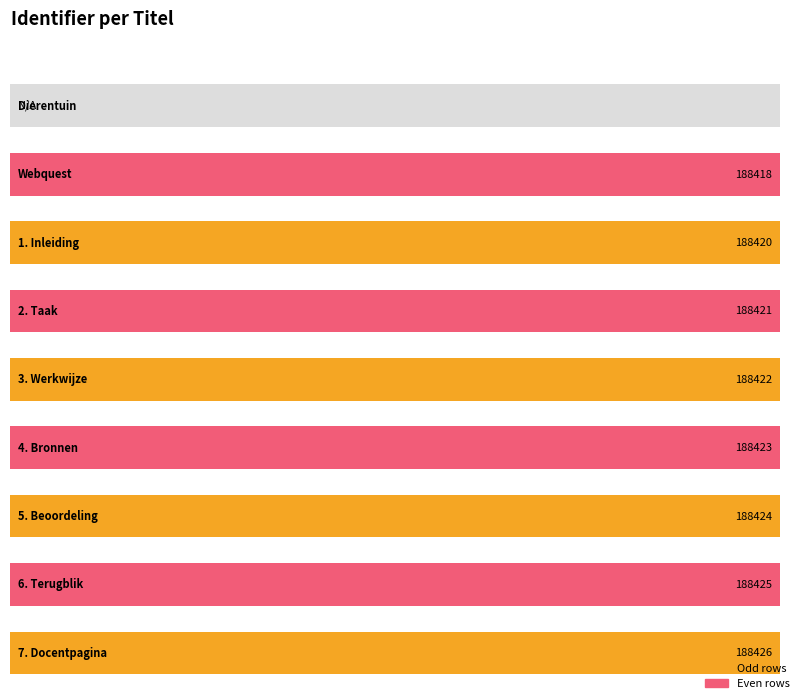

What is the label of the 9th bar from the right?

Dierentuin